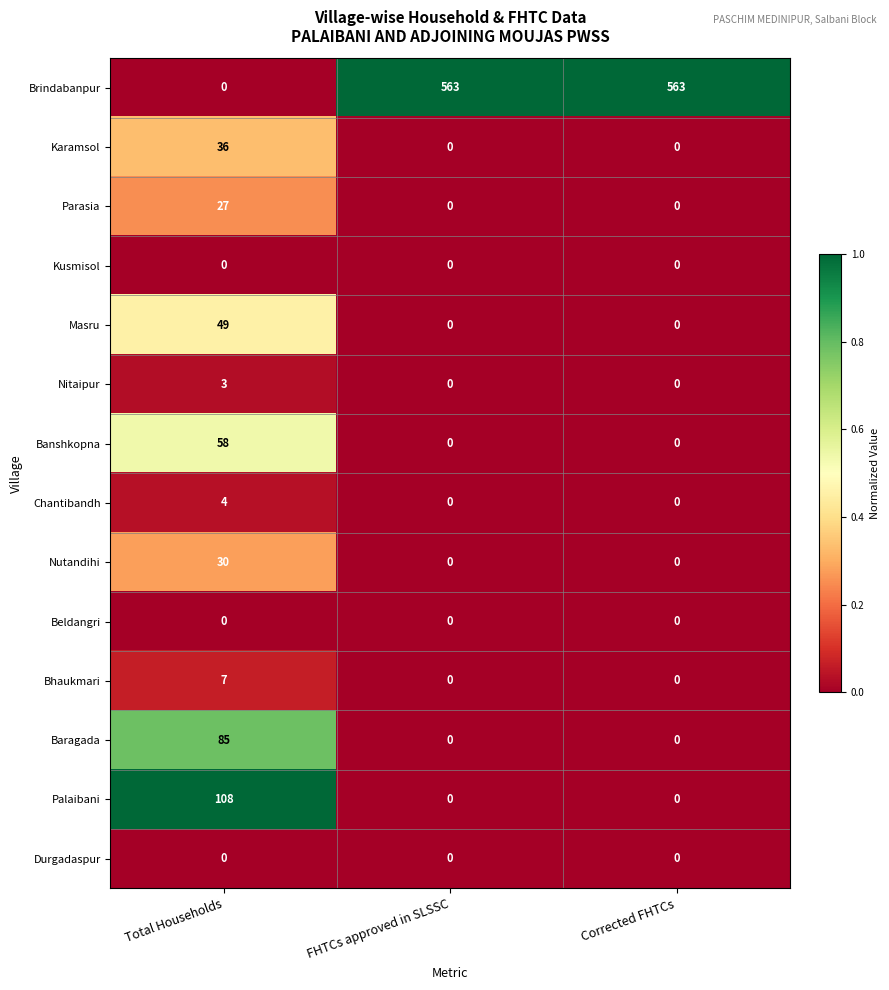

What is the difference between the maximum and second lowest values in the Bhaukmari series?

7